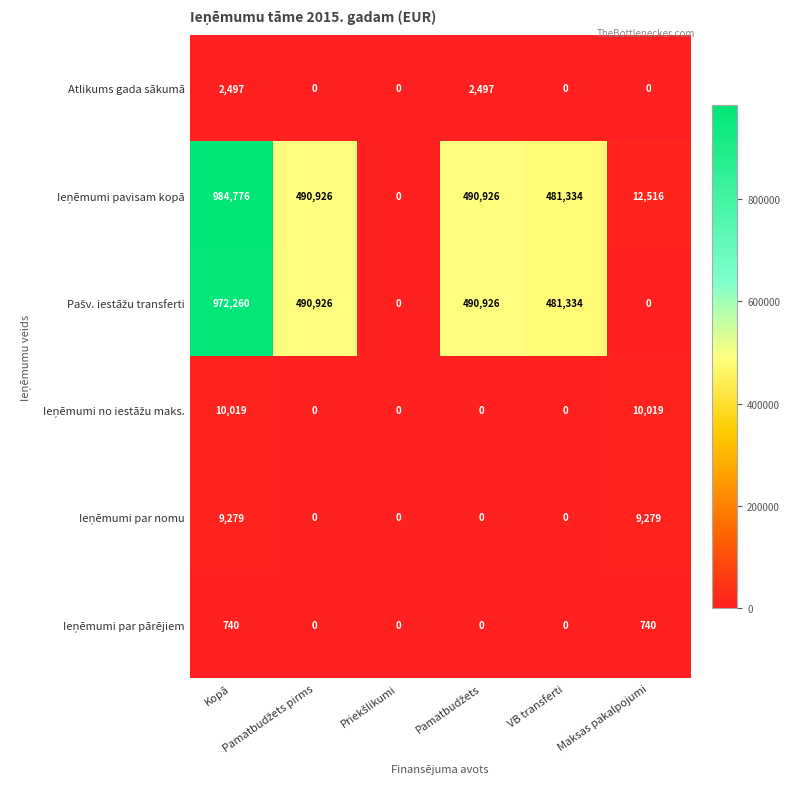

At how many categories does at least one series exceed 420169?

4